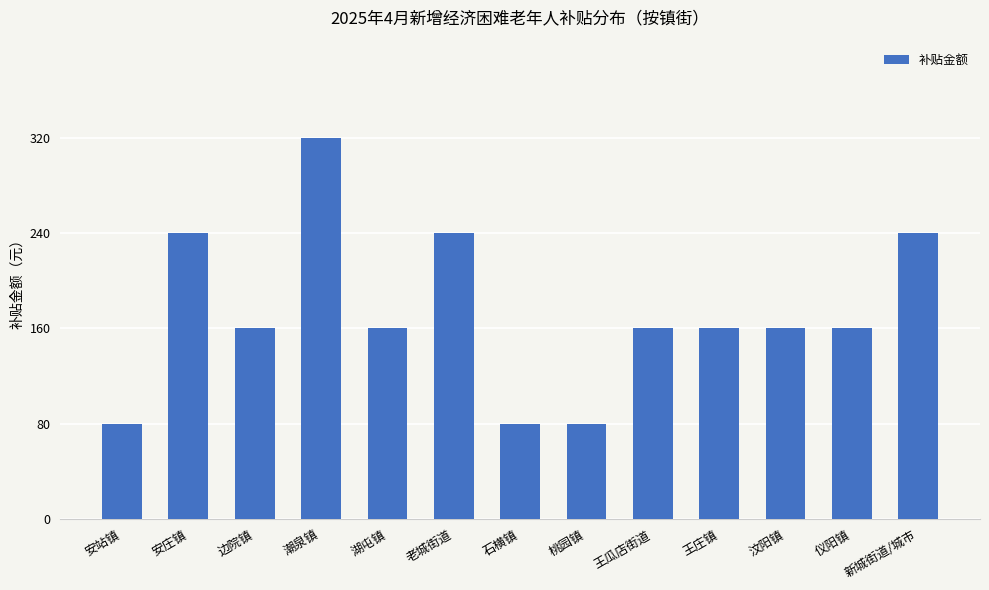

What is the maximum value shown in the chart?

320